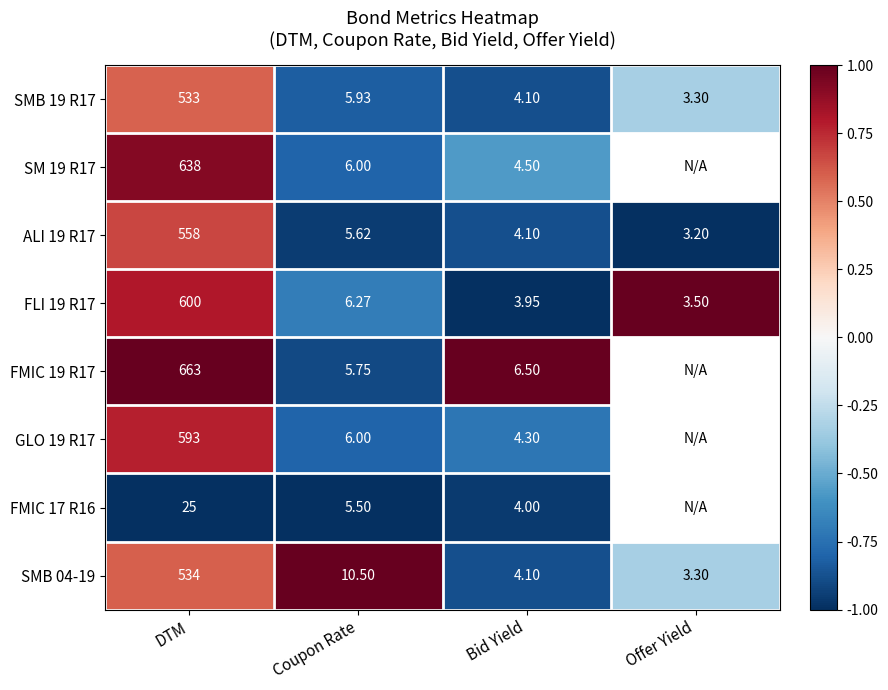

At which label does SMB 19 R17 first exceed 5?

DTM